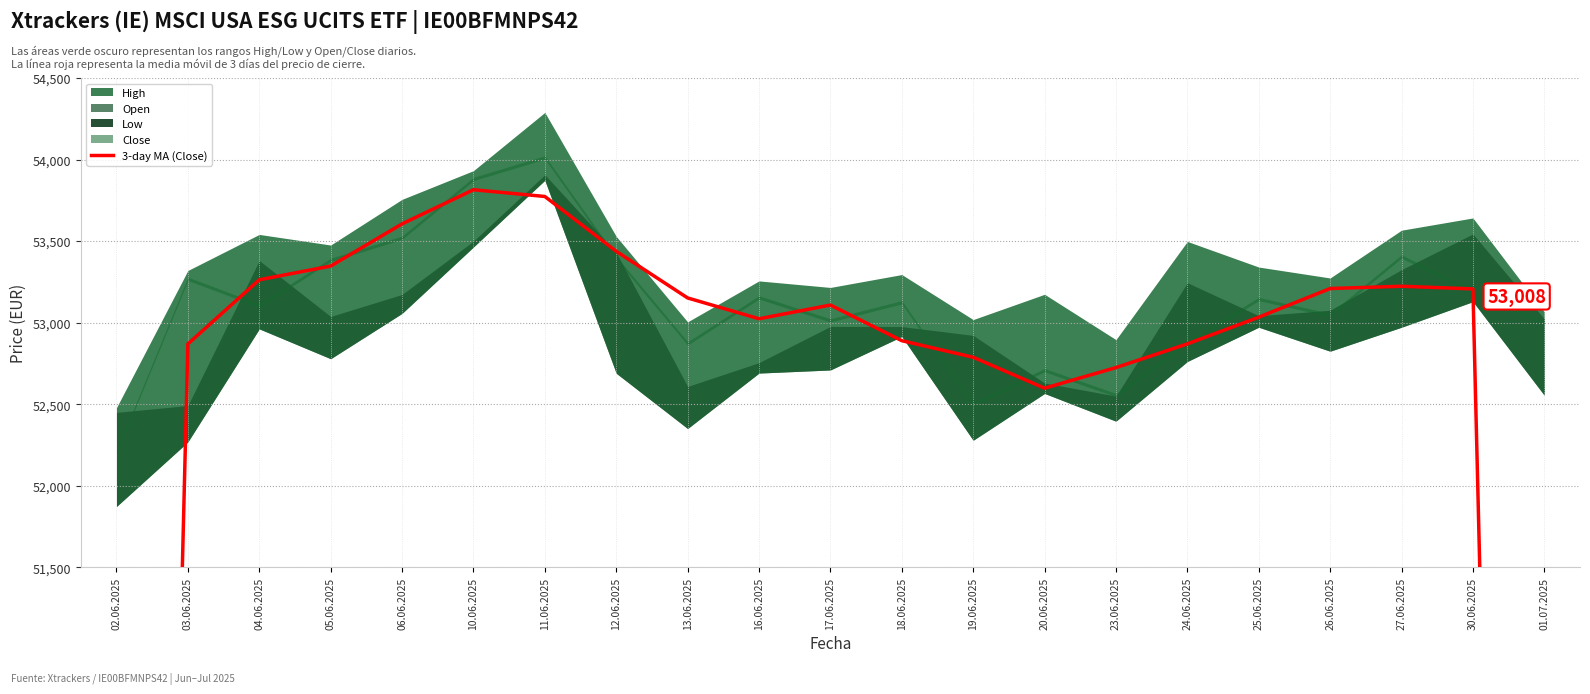

Where is the first local minimum?

16.06.2025